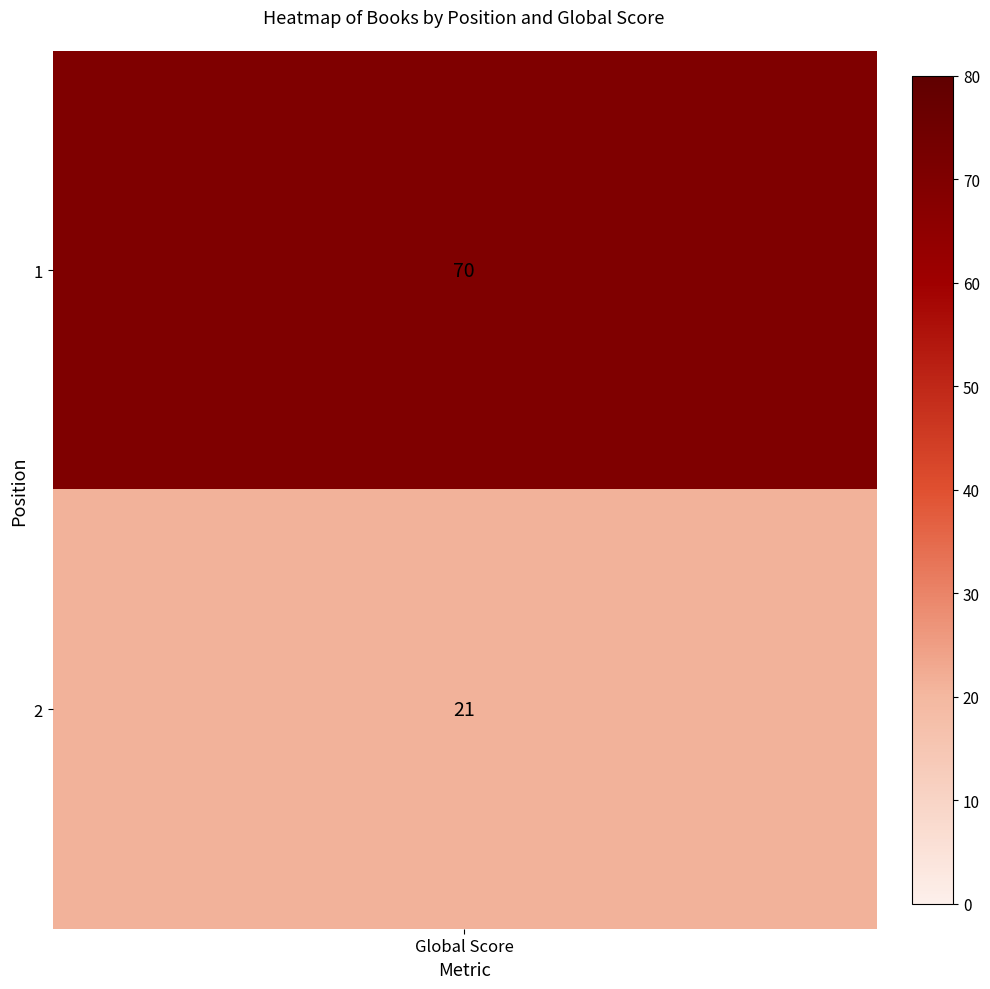

What is the sum of all values?

91